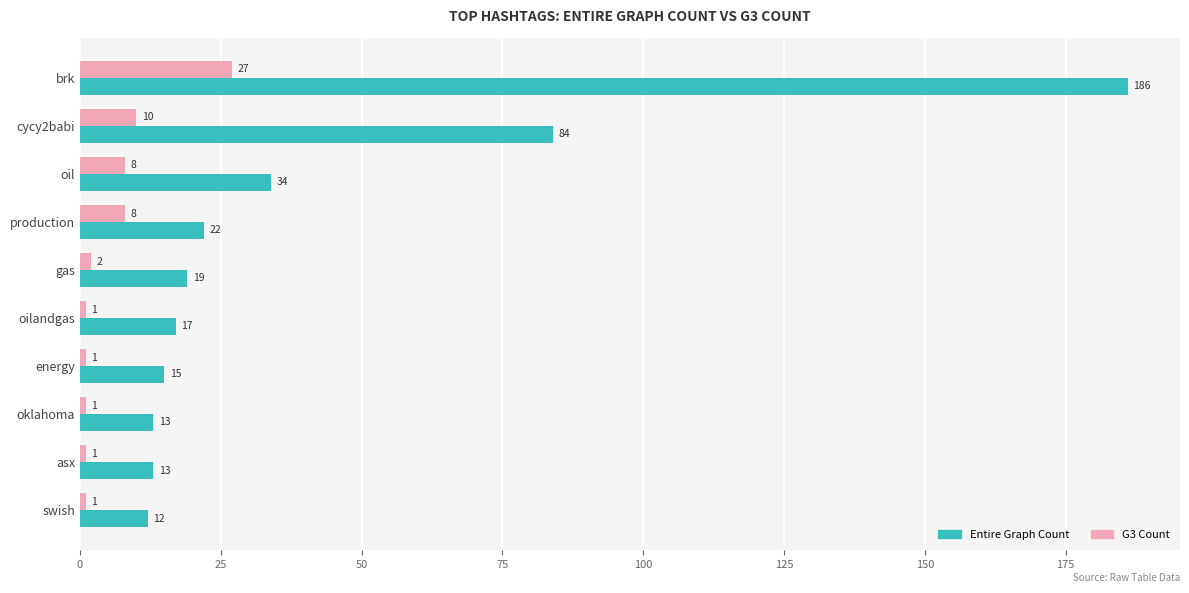

True or false: G3 Count has a value of 1 at swish.

True